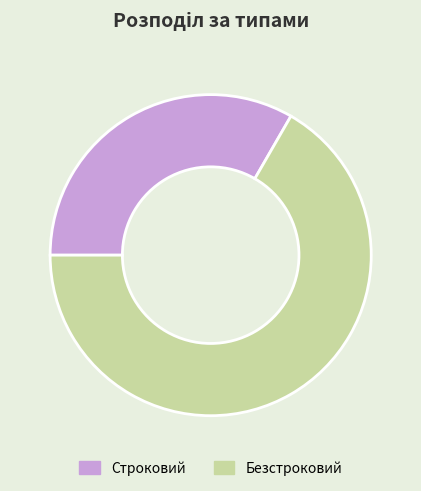

Count the number of slices in the pie.

2